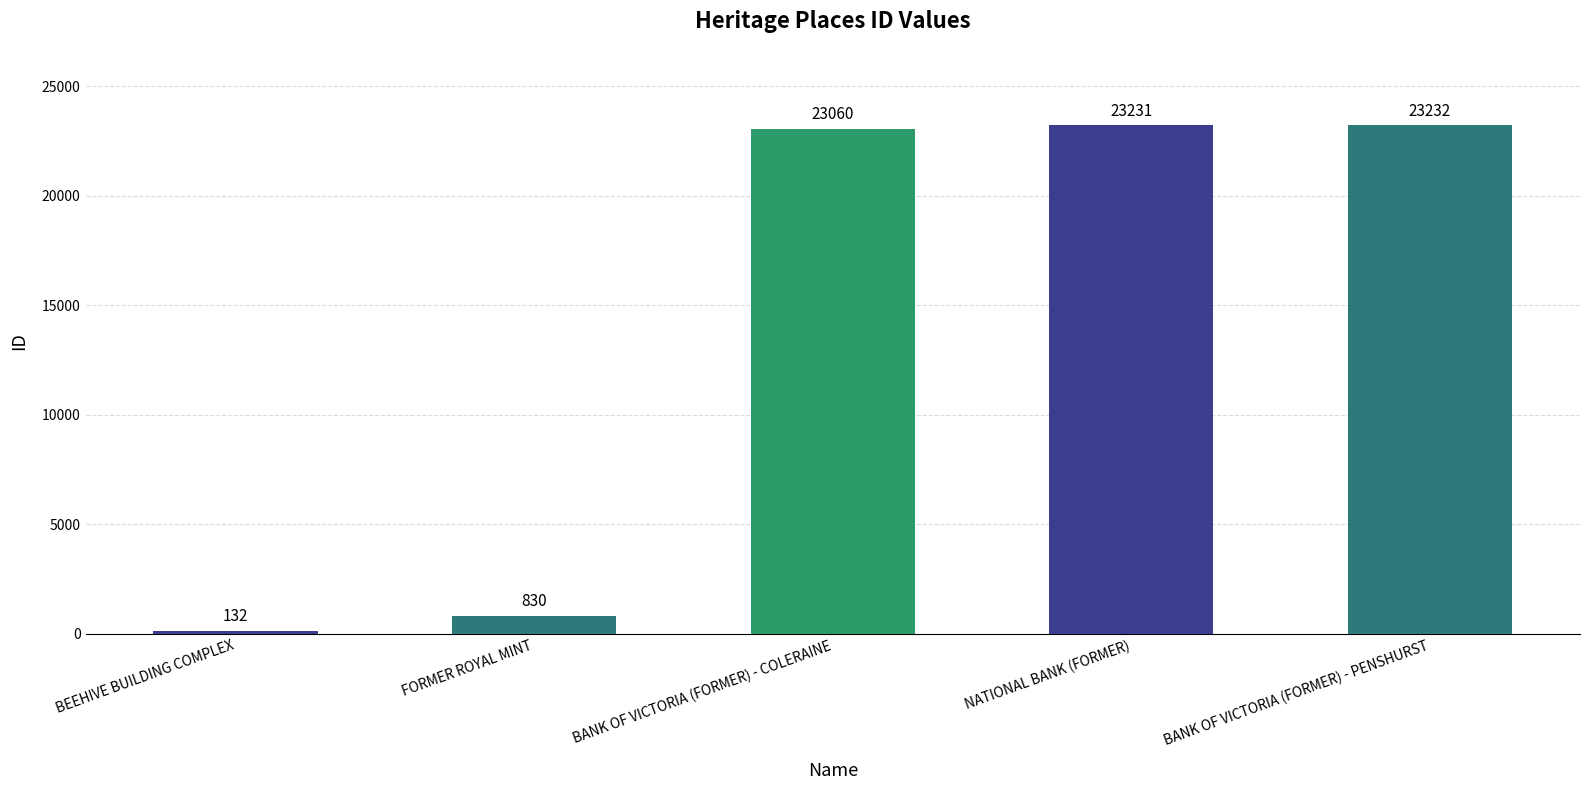

What is the smallest value displayed?

132